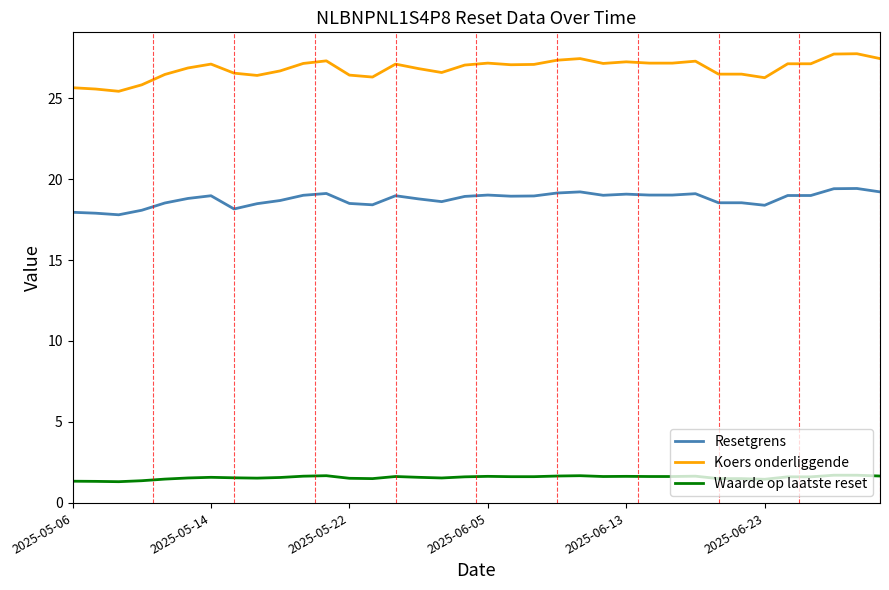

True or false: Waarde op laatste reset and Koers onderliggende cross at least once.

False